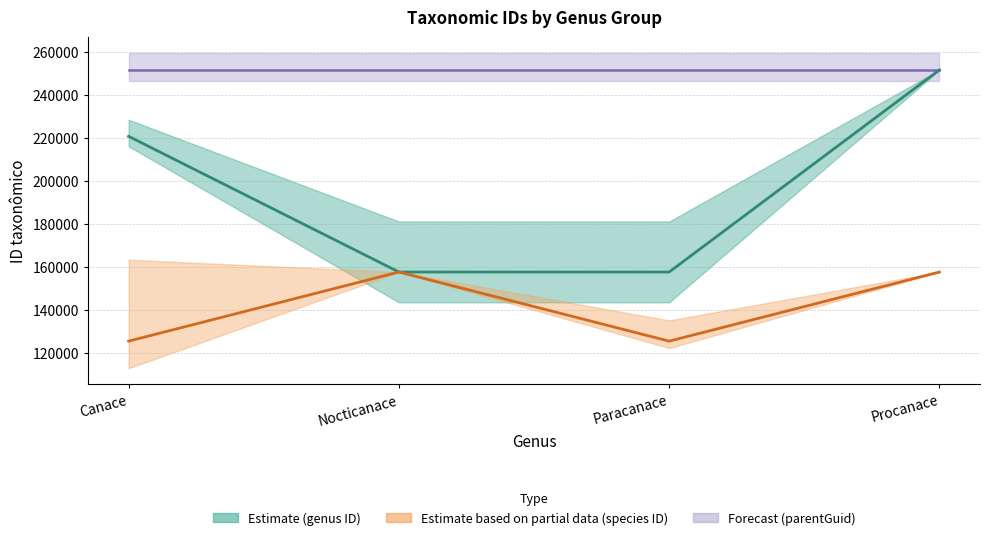

The value of parentGuid at Canace is 341645. True or false?

False